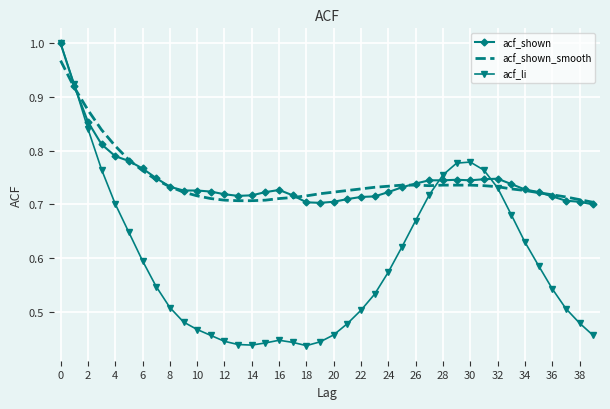

Which series has the widest spread of values?

acf_li